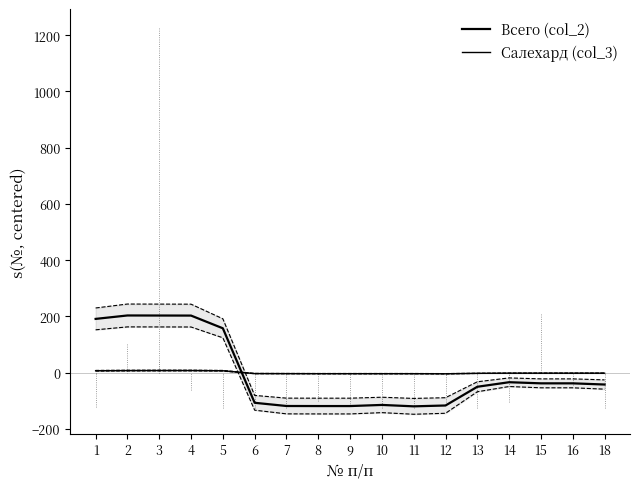

What is the sum of the Всего (col_2) values at 2 and 14?

169.1